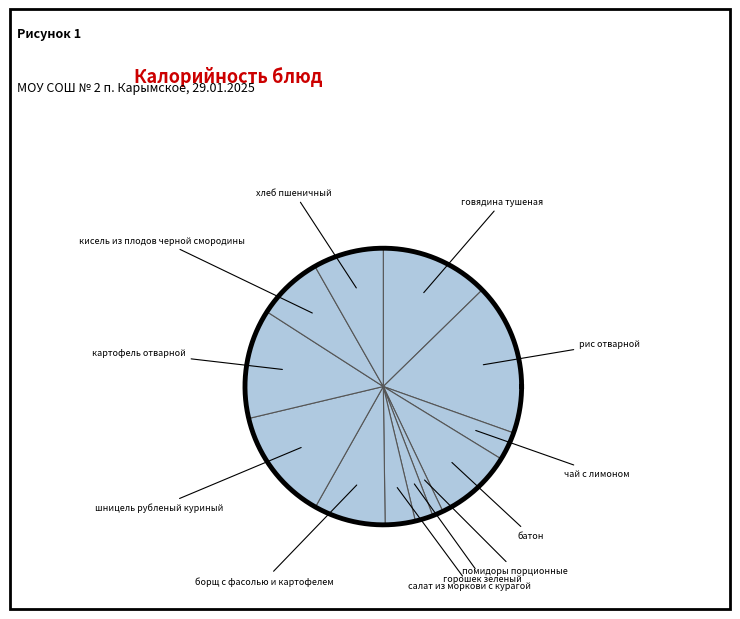

To the nearest percent, what is the difference between the largest and smallest slice percentages?

17%